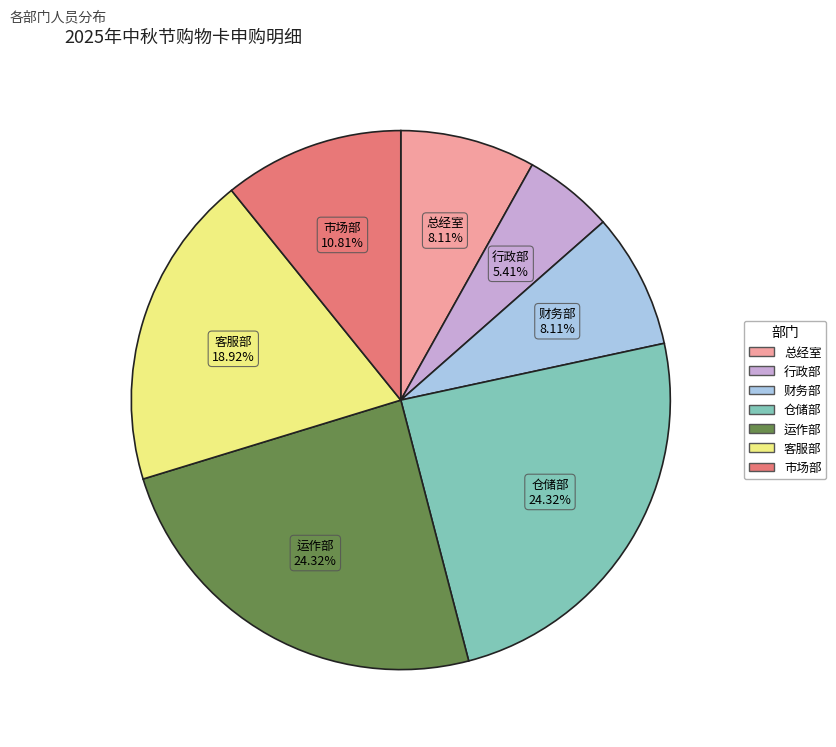

Count the number of slices in the pie.

7